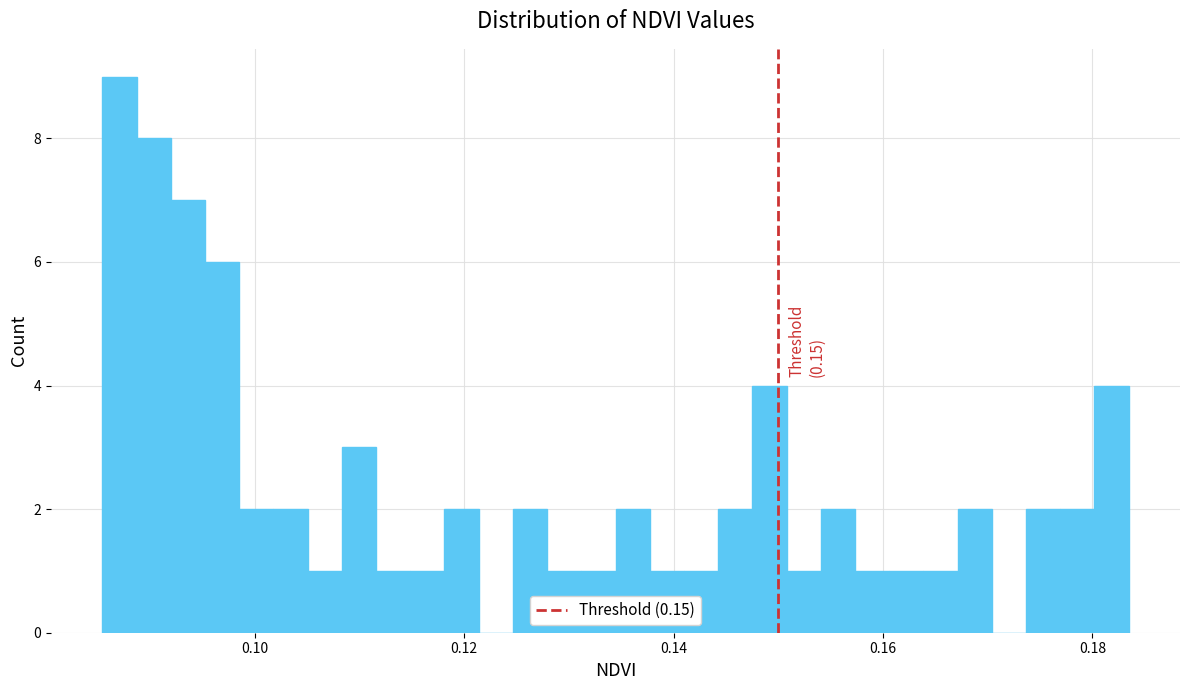

Around what value on the x-axis is the tallest bar? Give the approximate position of its centre, as read against the axis.

0.088